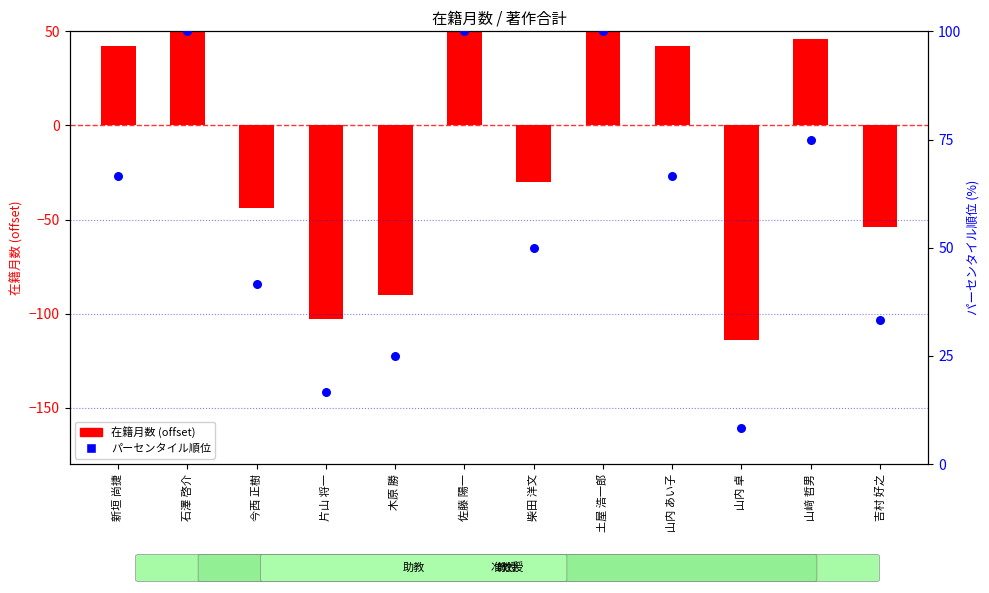

What are all the series names shown in the legend?

在籍月数 (offset), パーセンタイル順位